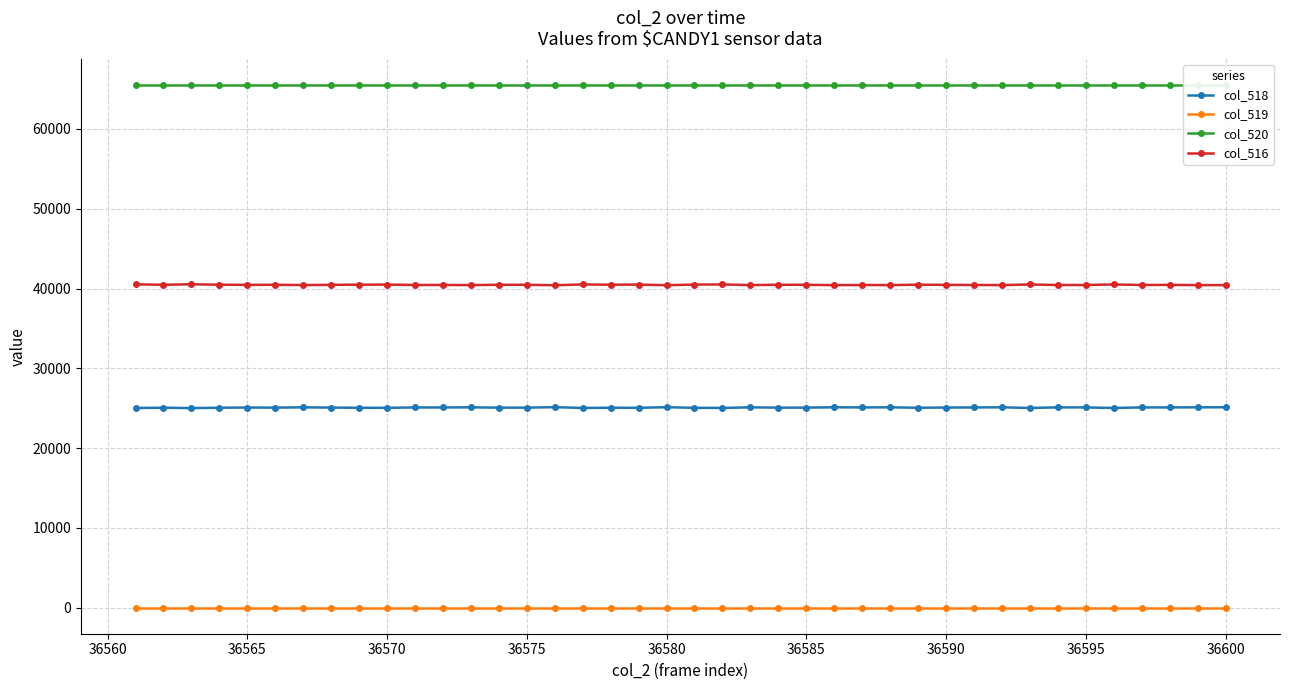

True or false: col_520 and col_516 cross at least once.

False